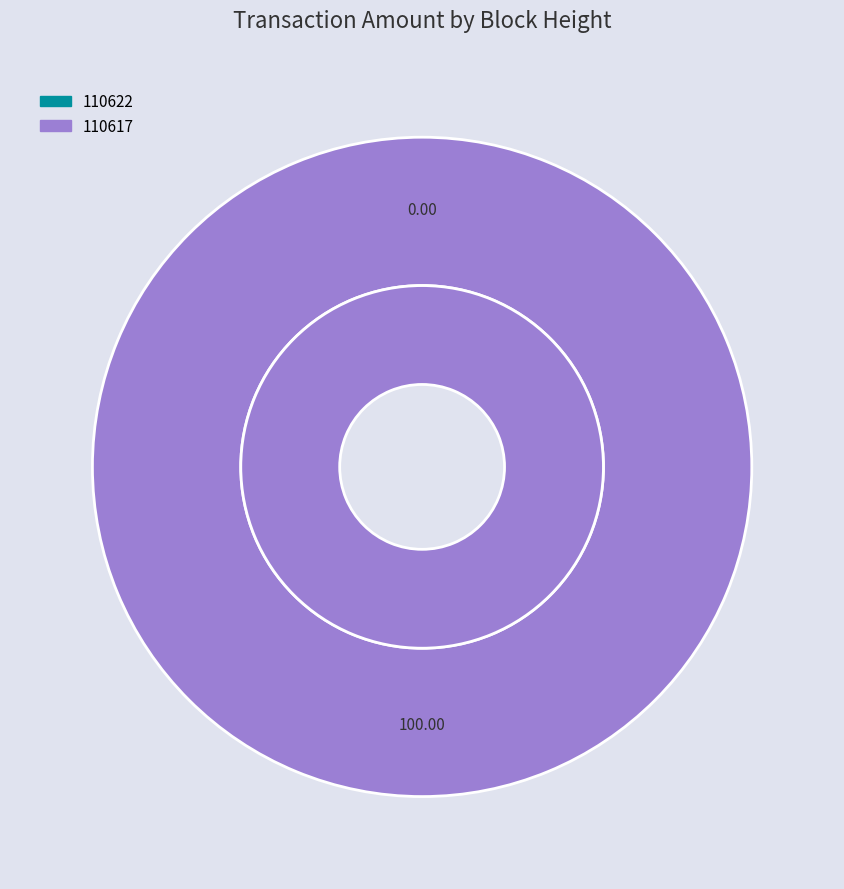

Rank the categories by value from highest to lowest.

110617, 110622